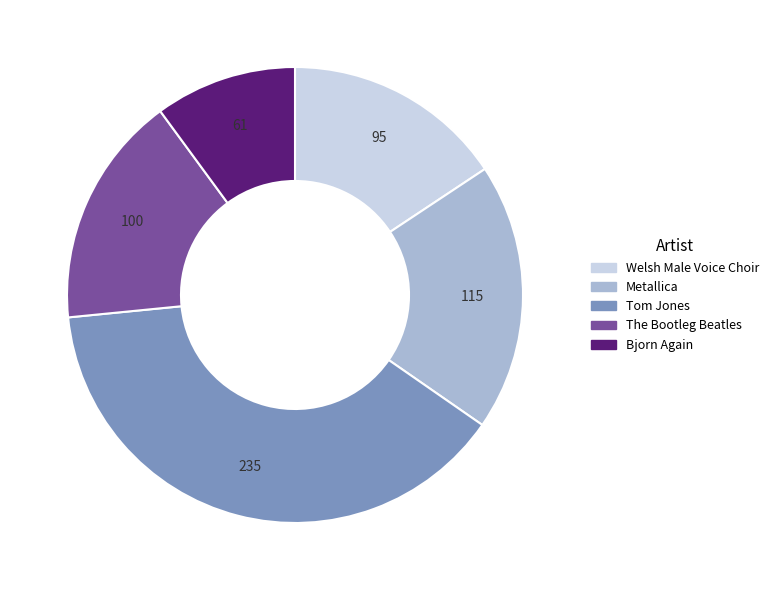

True or false: Welsh Male Voice Choir accounts for 16% of the total.

True